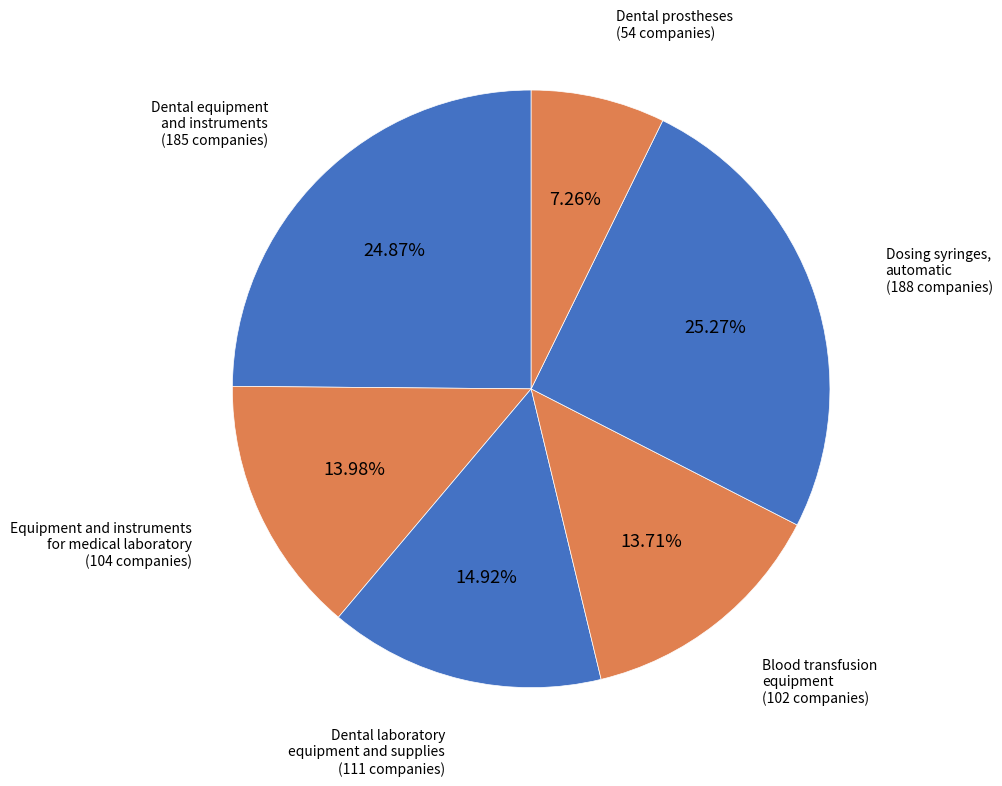

Which slice is the smallest?

Dental prostheses